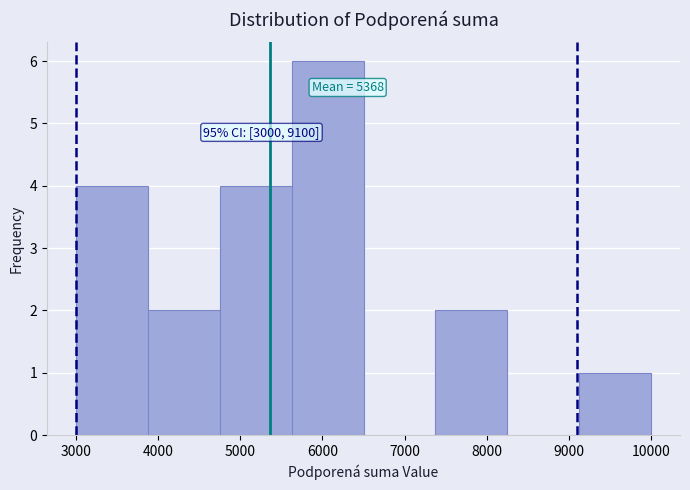

Which range on the x-axis has the tallest bar?

5600 to 6500